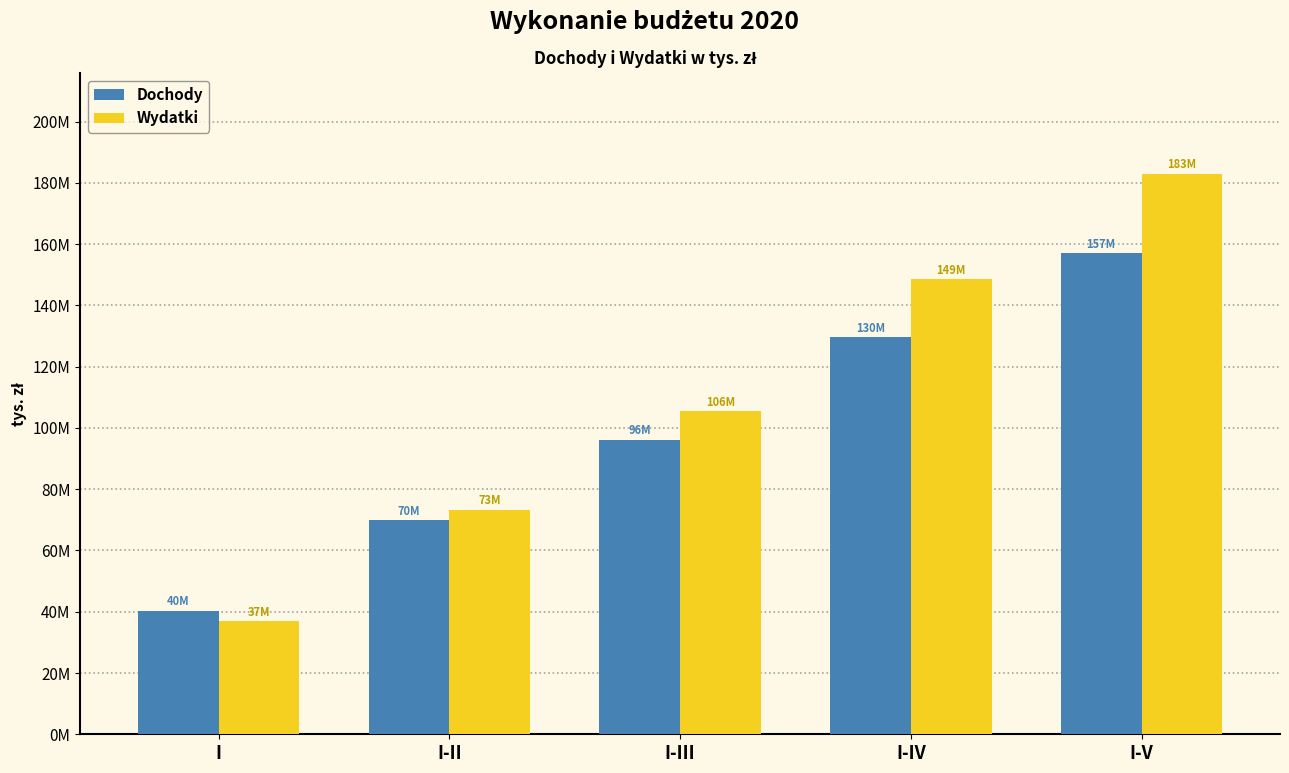

What is the difference between the maximum and minimum values in the Dochody series?

116797984